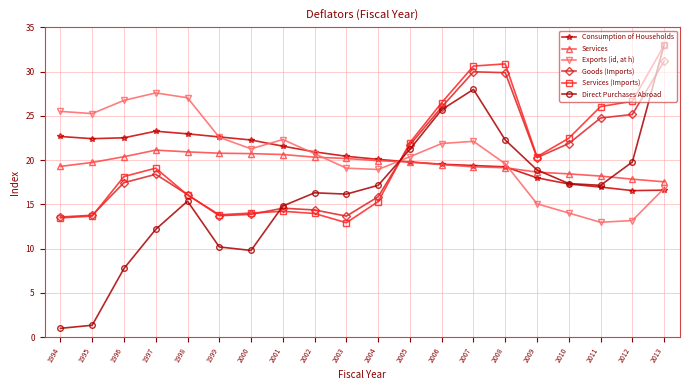

List the series in order of their peak value, lowest first.

Services, Consumption of Households, Exports (id, at h), Goods (Imports), Services (Imports), Direct Purchases Abroad